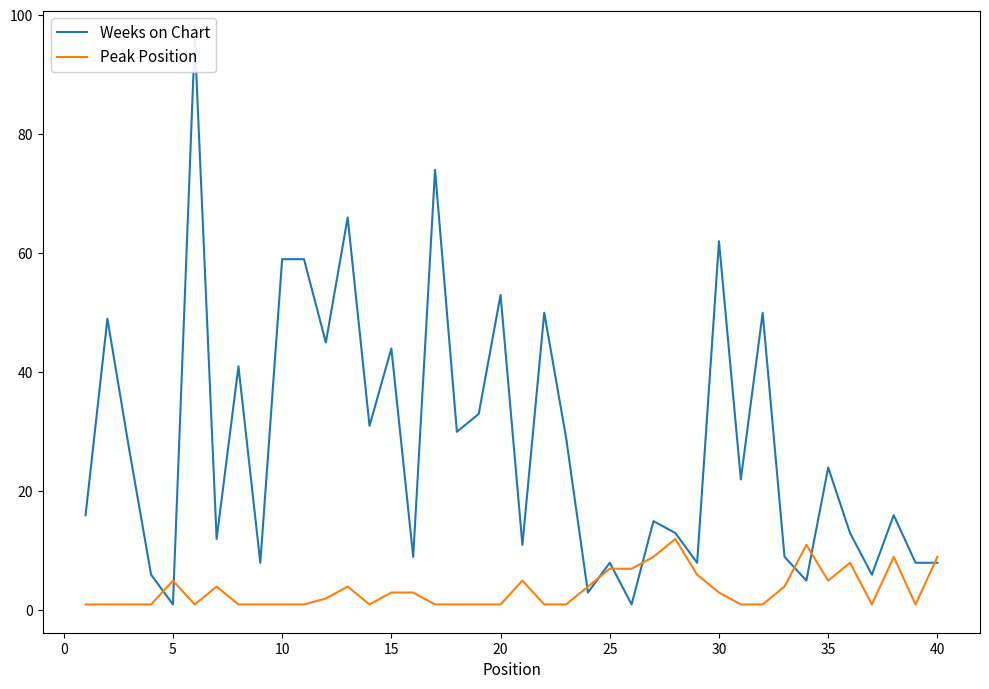

How many lines are shown in the chart?

2